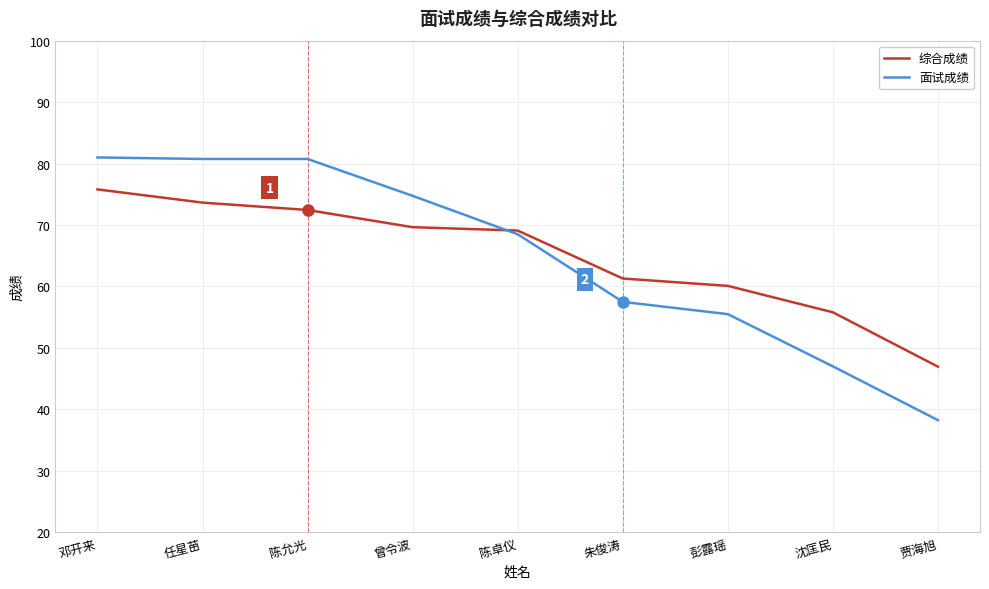

List the series in order of their peak value, highest first.

面试成绩, 综合成绩